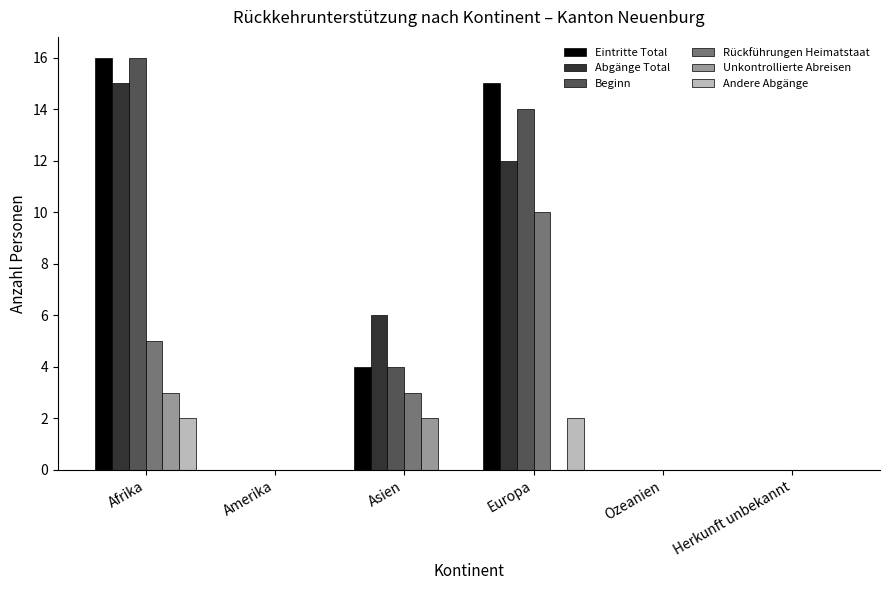

What is the difference between the Beginn values at Asien and Ozeanien?

4